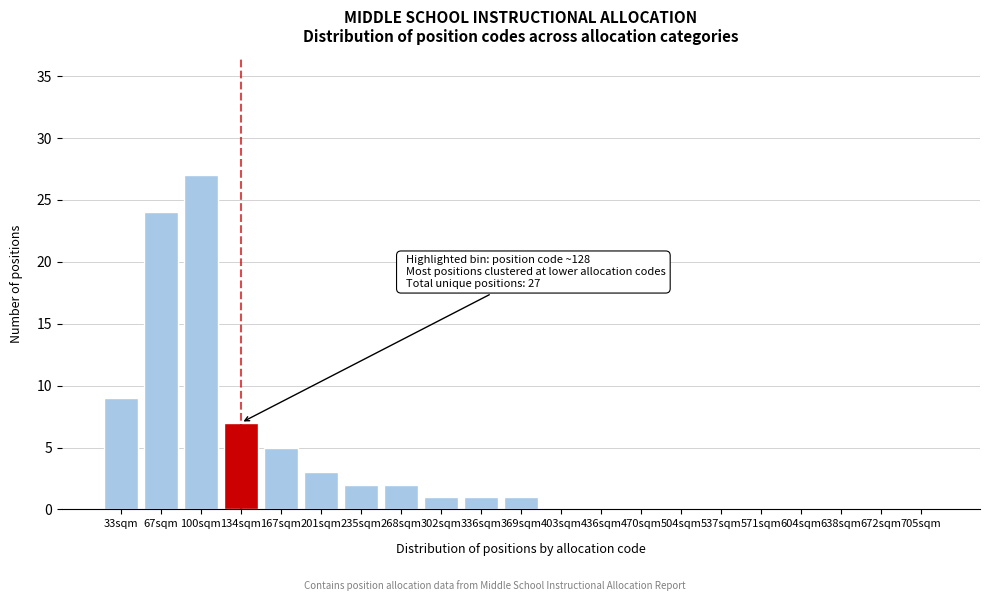

Reading right to left, what are all the values shown in this chart?

705sqm=0	672sqm=0	638sqm=0	604sqm=0	571sqm=0	537sqm=0	504sqm=0	470sqm=0	436sqm=0	403sqm=0	369sqm=1	336sqm=1	302sqm=1	268sqm=2	235sqm=2	201sqm=3	167sqm=5	134sqm=7	100sqm=27	67sqm=24	33sqm=9